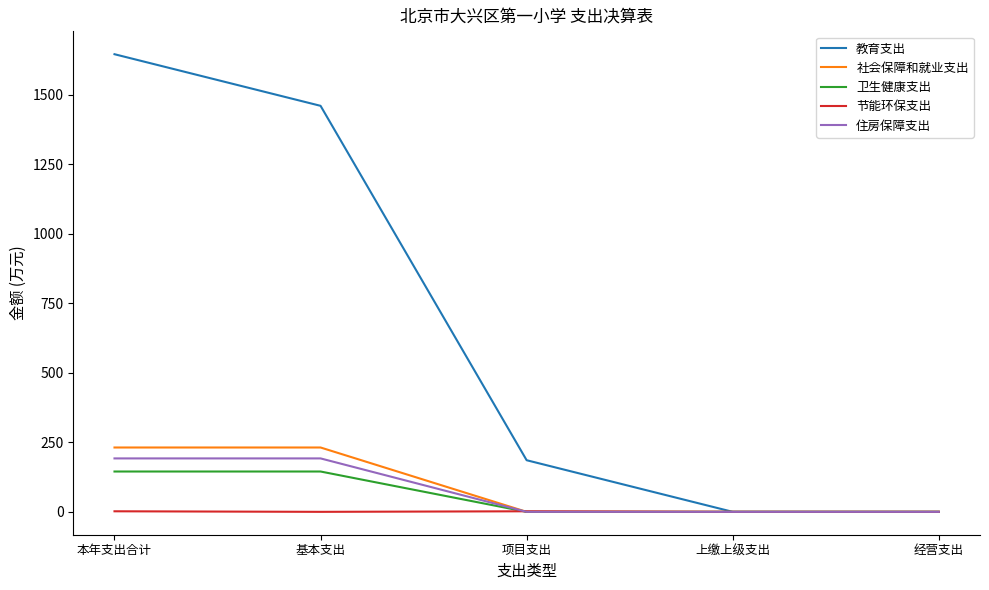

What are all the series names shown in the legend?

教育支出, 社会保障和就业支出, 卫生健康支出, 节能环保支出, 住房保障支出